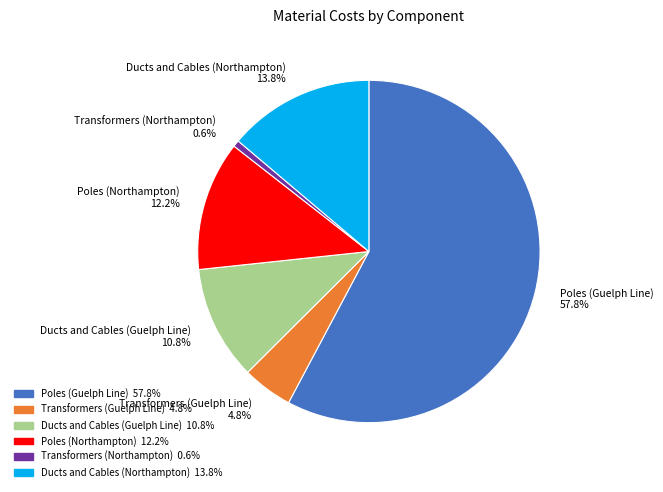

How many segments does this pie chart have?

6